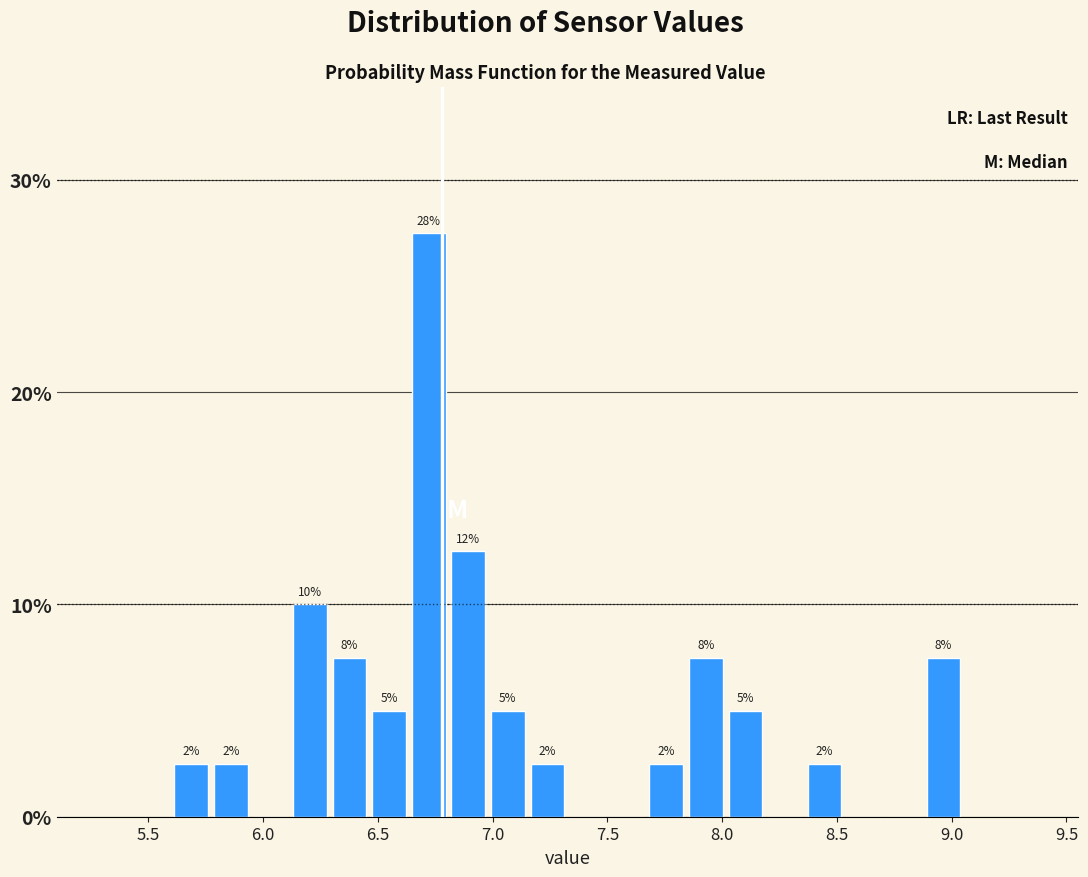

Read against the x-axis, roughly where is the centre of the tallest bar?

6.70